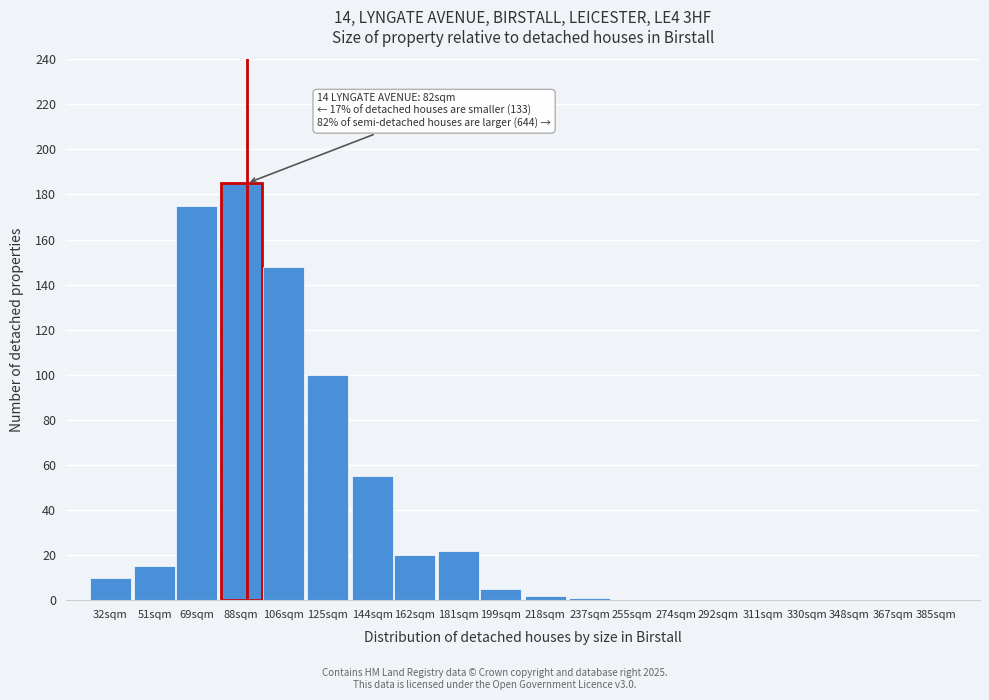

Reading left to right, extract all data points from this chart.

32sqm=10	51sqm=15	69sqm=175	88sqm=185	106sqm=148	125sqm=100	144sqm=55	162sqm=20	181sqm=22	199sqm=5	218sqm=2	237sqm=1	255sqm=0	274sqm=0	292sqm=0	311sqm=0	330sqm=0	348sqm=0	367sqm=0	385sqm=0